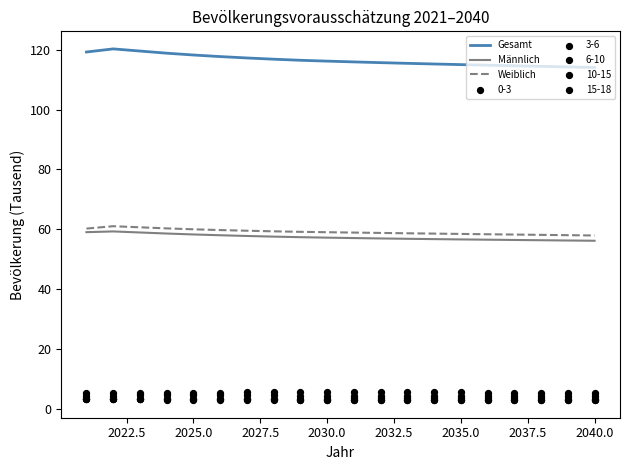

At how many categories does at least one series exceed 79?

20